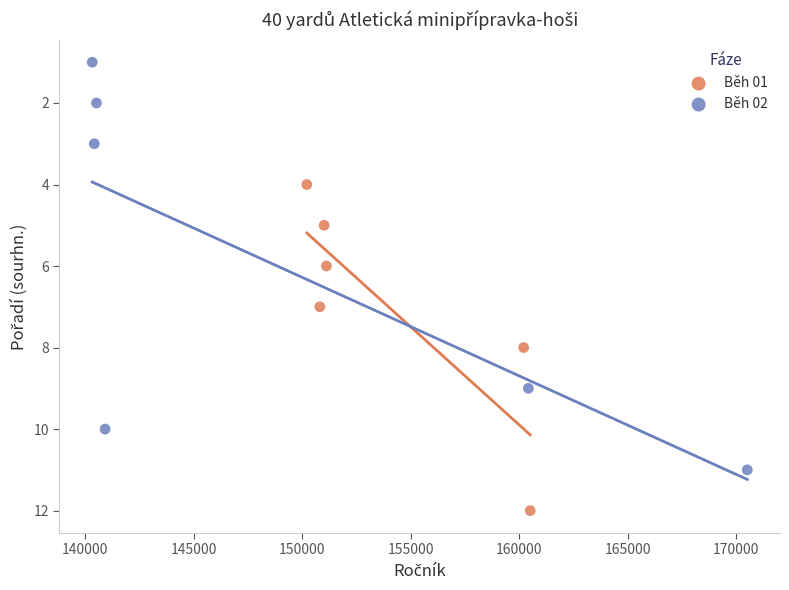

Which series reaches the maximum Y coordinate?

Běh 01